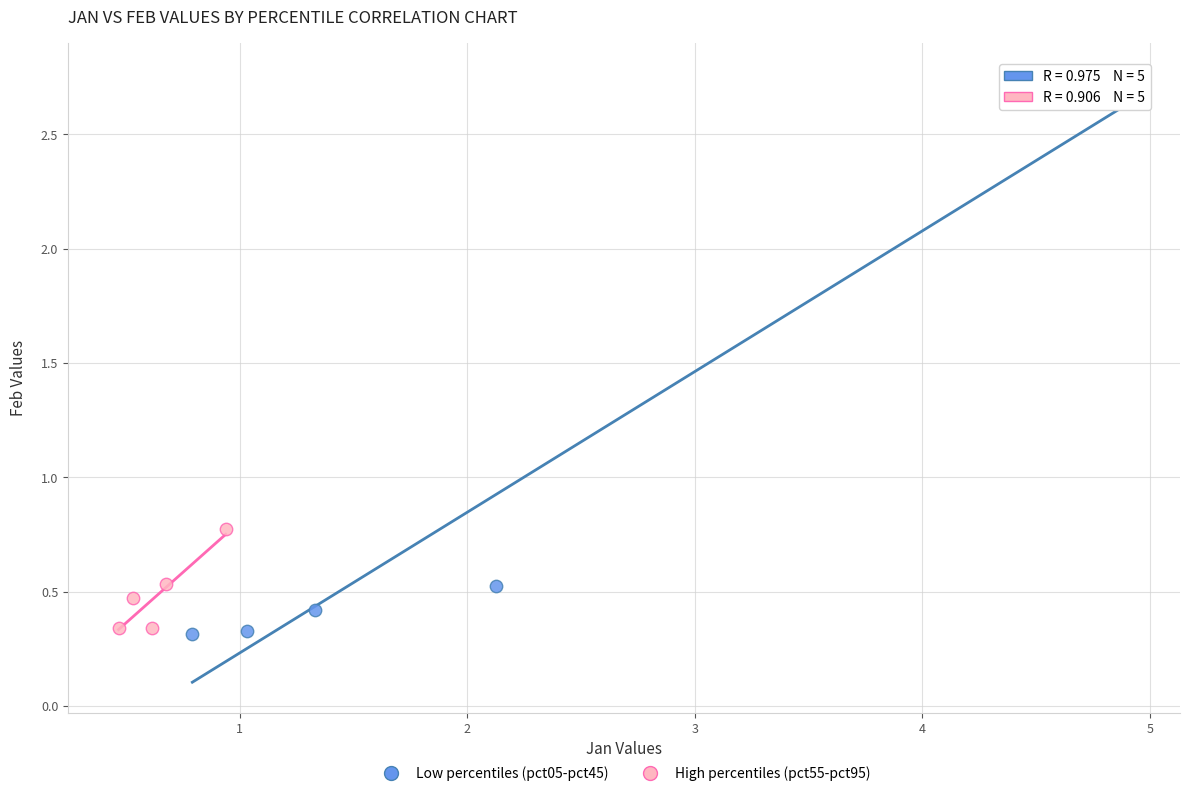

What are all the series names shown in the legend?

Low percentiles (pct05-pct45), High percentiles (pct55-pct95)